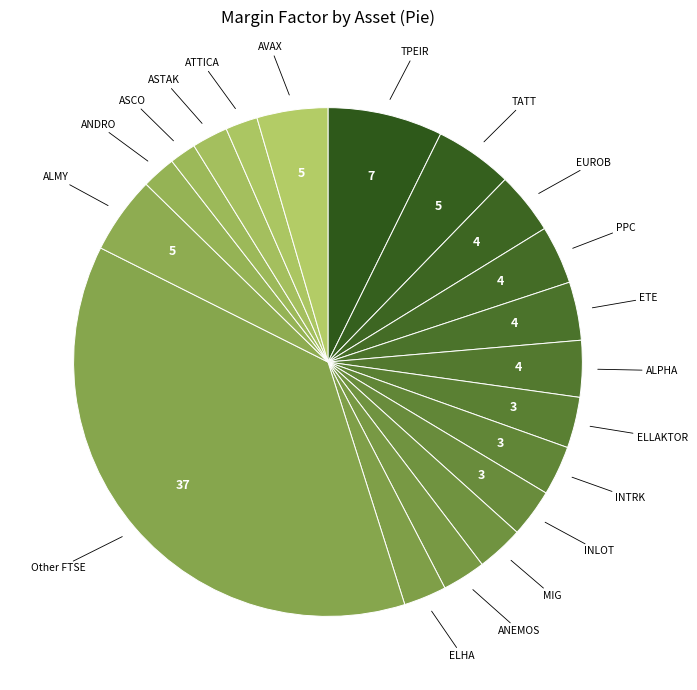

True or false: EUROB accounts for 15% of the total.

False